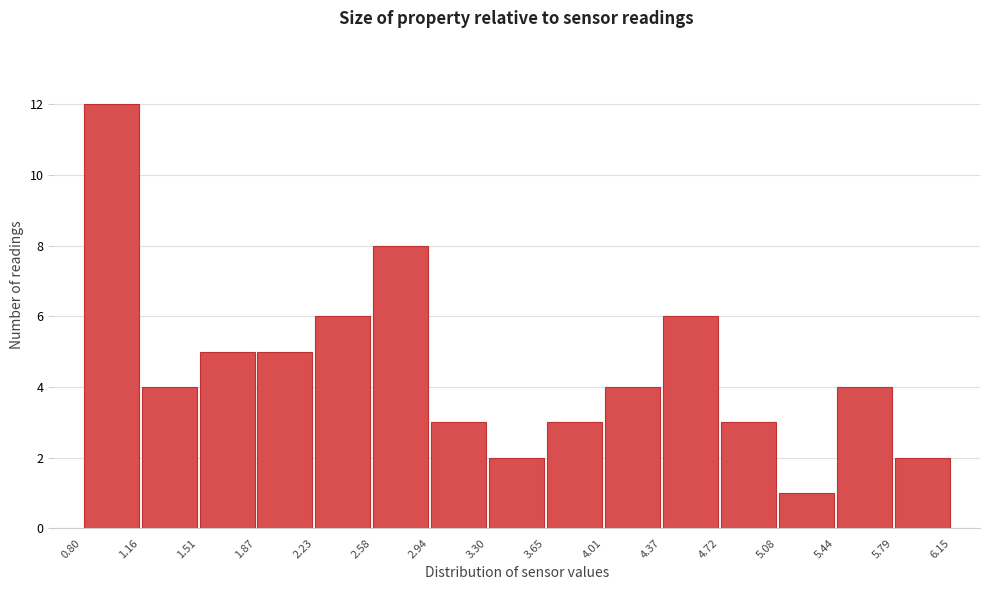

Reading left to right, transcribe this chart: for each bar, give the range it covers on the x-axis and its height. The values are not printed on the chart, so give them approximately, as read against the axis.

0.80 to 1.16: 12
1.16 to 1.51: 4
1.51 to 1.87: 5
1.87 to 2.23: 5
2.23 to 2.58: 6
2.58 to 2.94: 8
2.94 to 3.30: 3
3.30 to 3.65: 2
3.65 to 4.01: 3
4.01 to 4.37: 4
4.37 to 4.72: 6
4.72 to 5.08: 3
5.08 to 5.44: 1
5.44 to 5.79: 4
5.79 to 6.15: 2